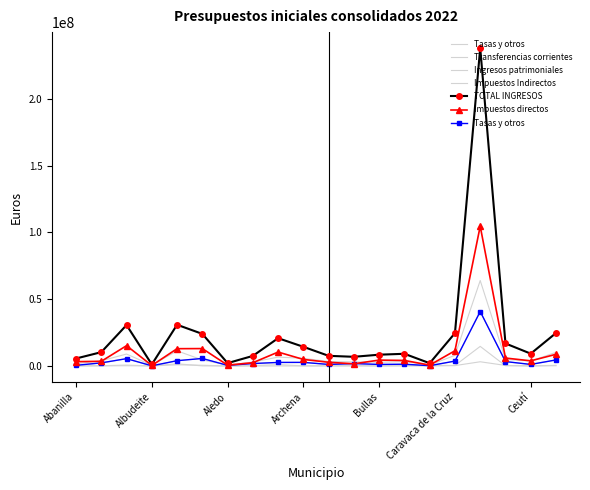

After their last crossing, which series has the higher values: Transferencias corrientes or Tasas y otros?

Transferencias corrientes